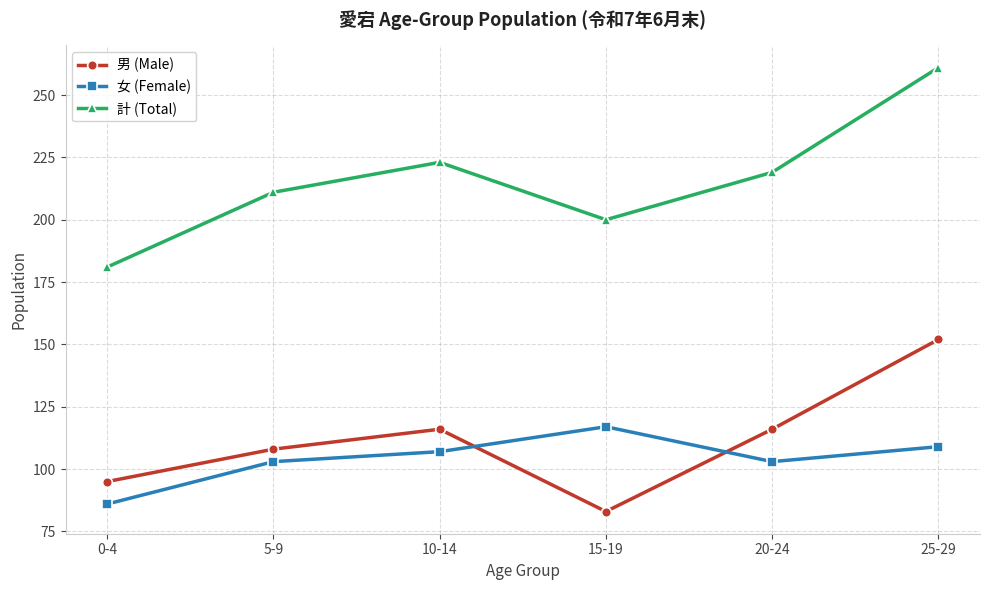

How many series are shown in this chart?

3